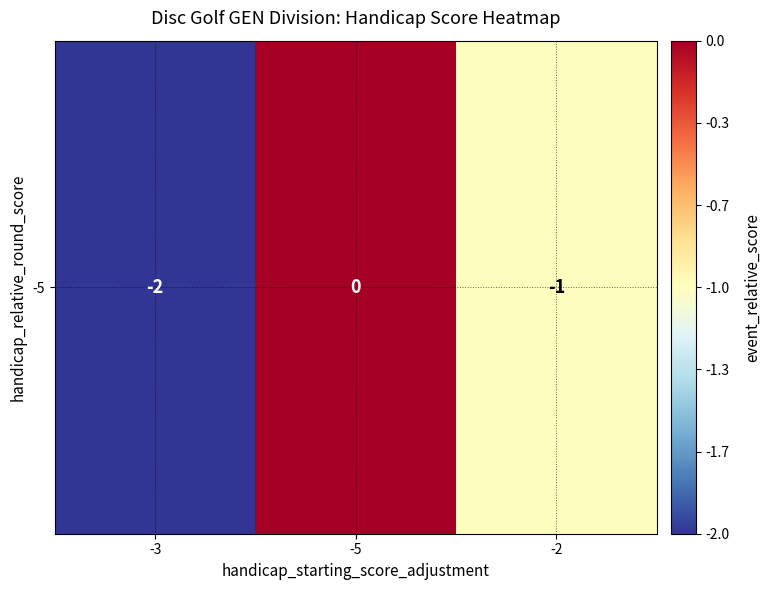

Is it true that the value at -3 is -2?

True